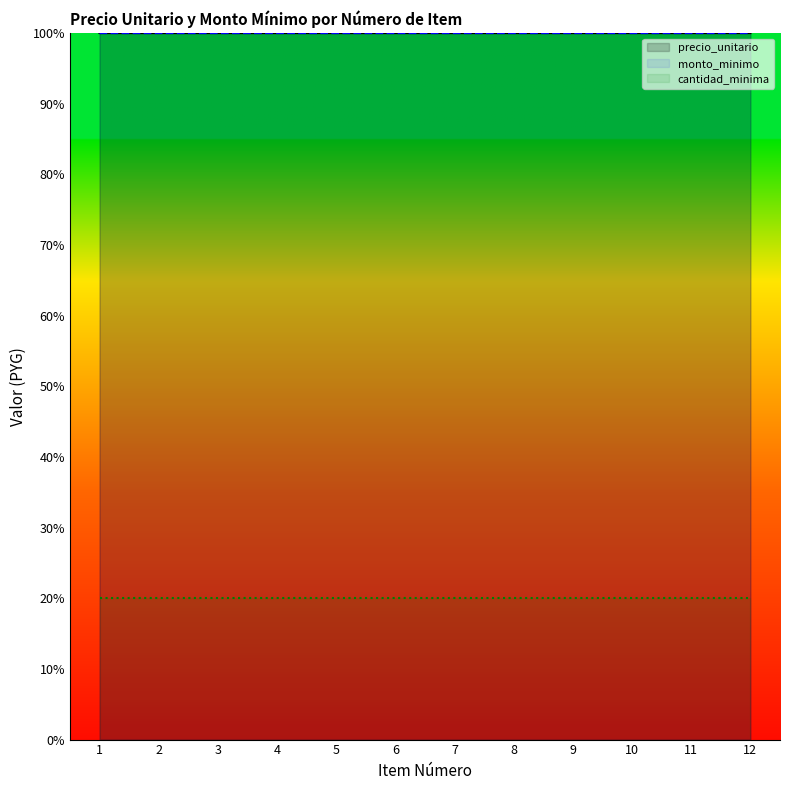

Which series has the largest total across all categories?

precio_unitario